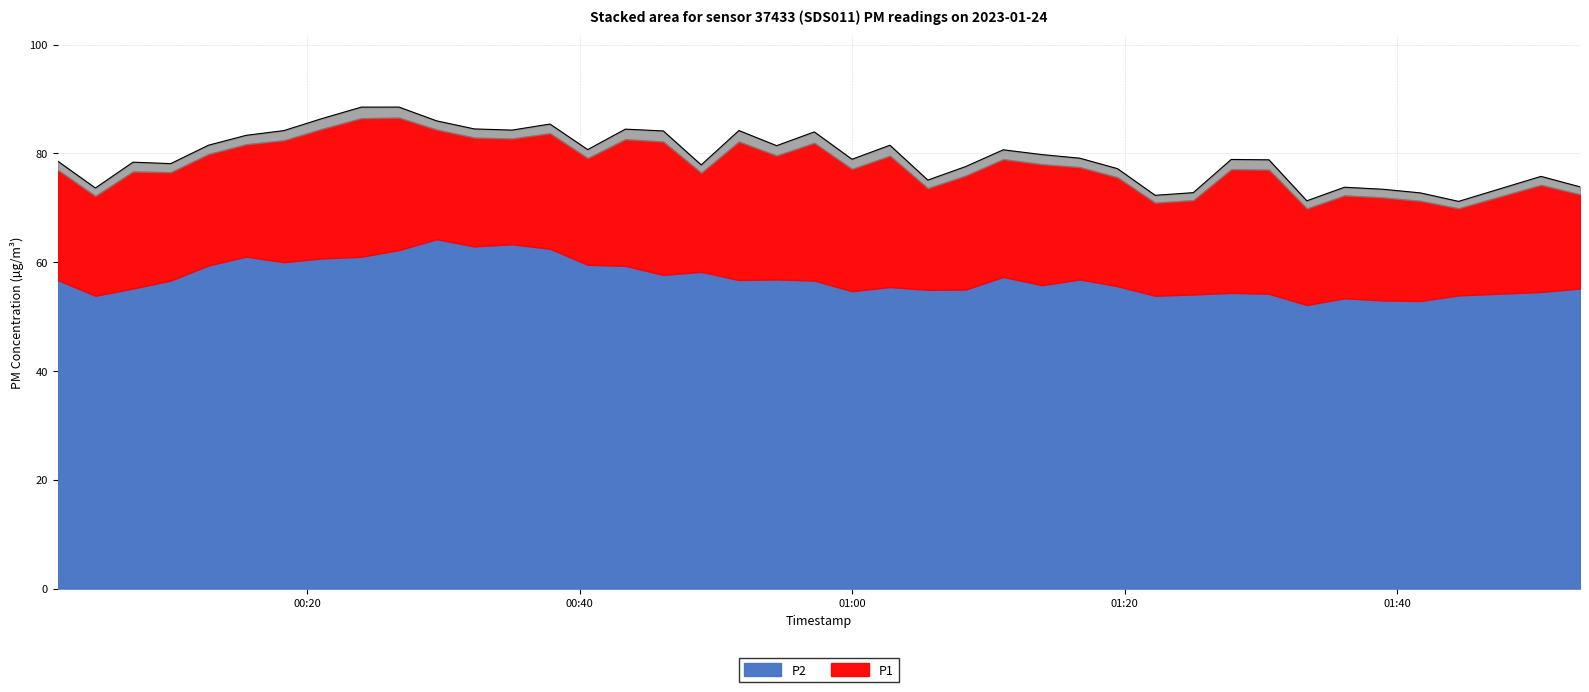

What is the value of the 14th point from the left?

85.4